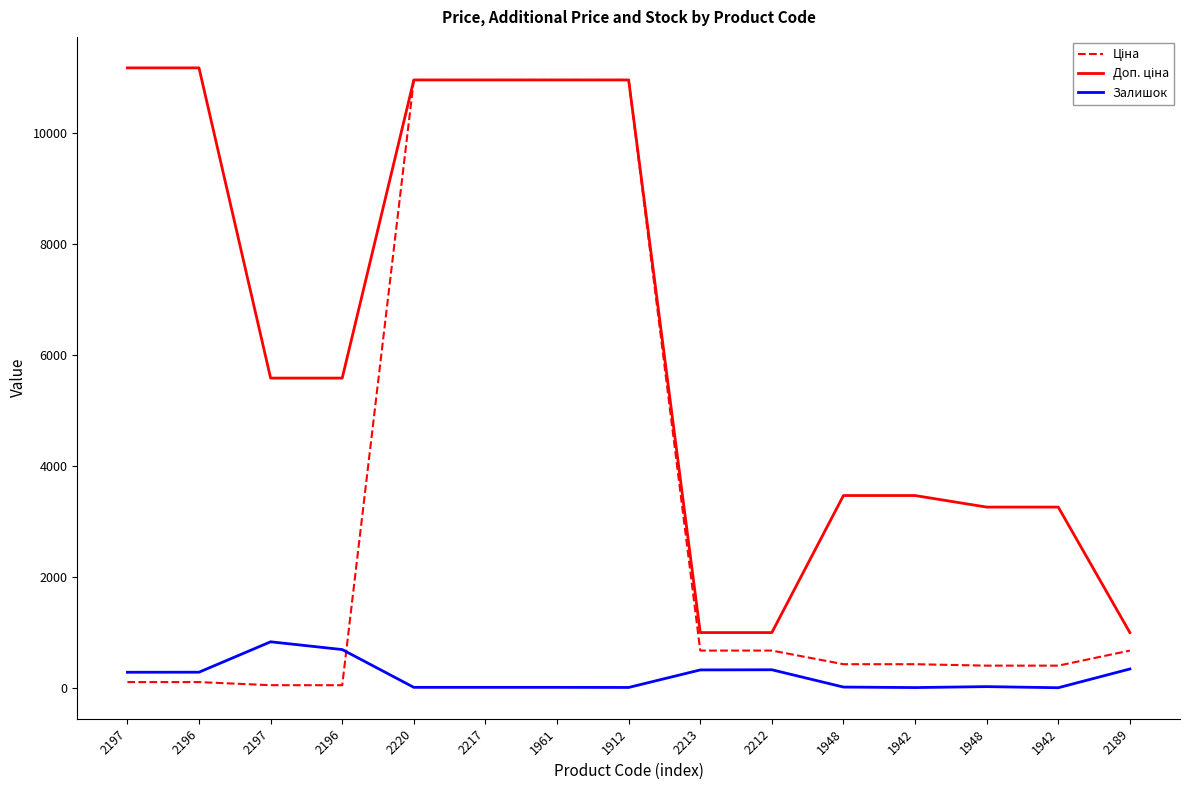

Which series has the widest spread of values?

Ціна